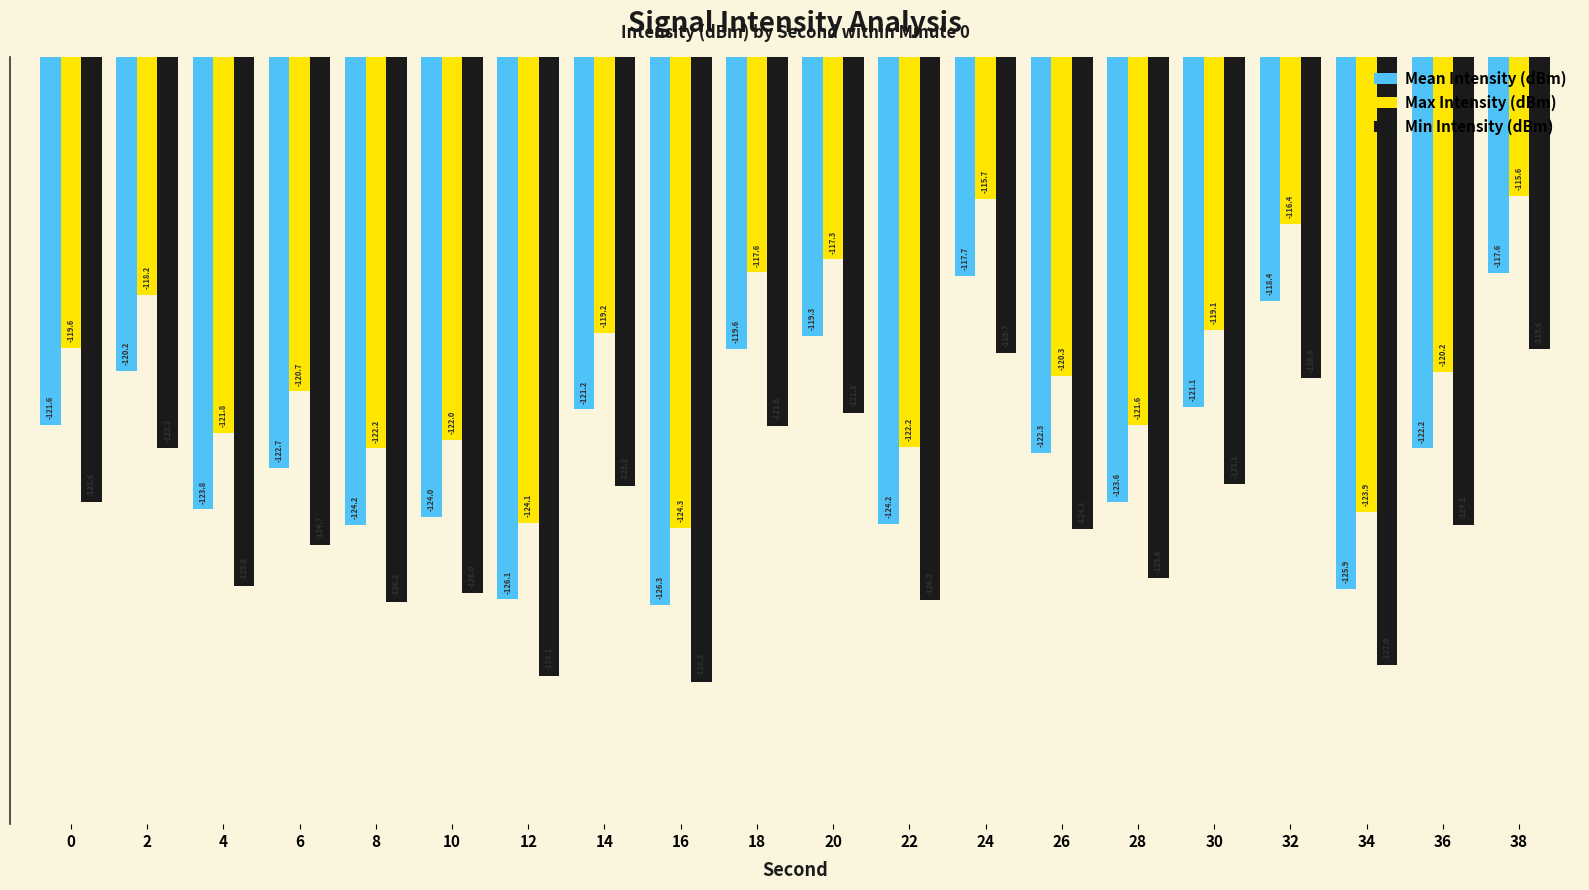

True or false: Min Intensity (dBm) has a value of -121.6 at 18.

True